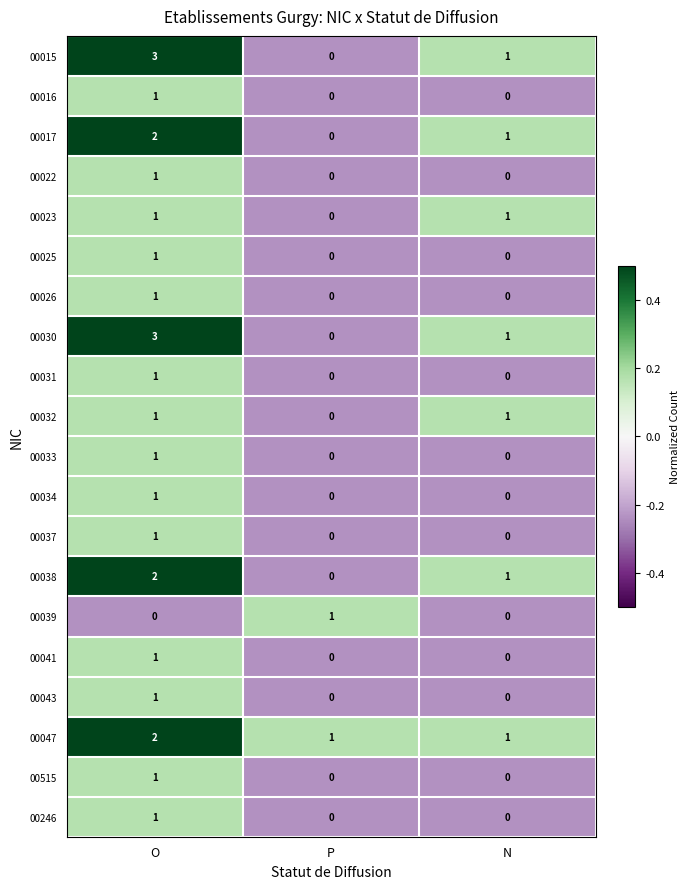

How many 00017 values are between 0 and 2?

3